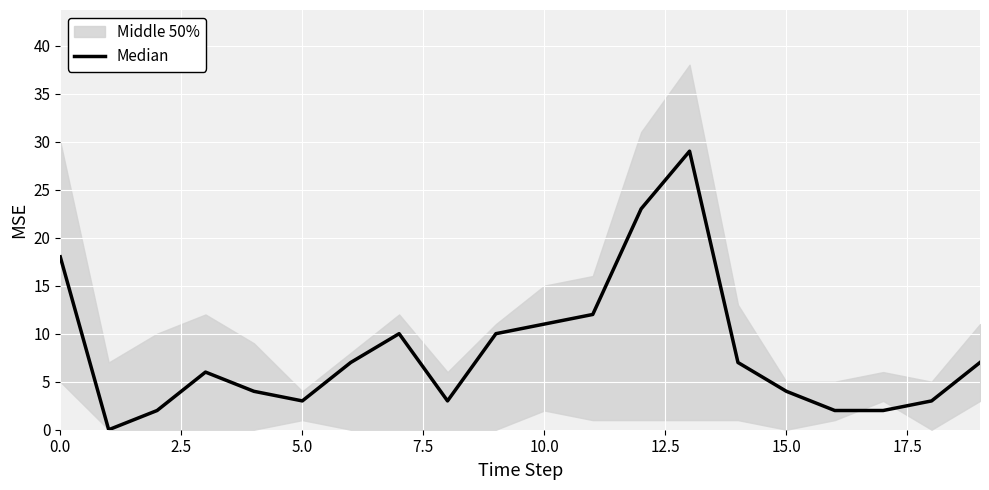

Count the number of categories in the chart.

20